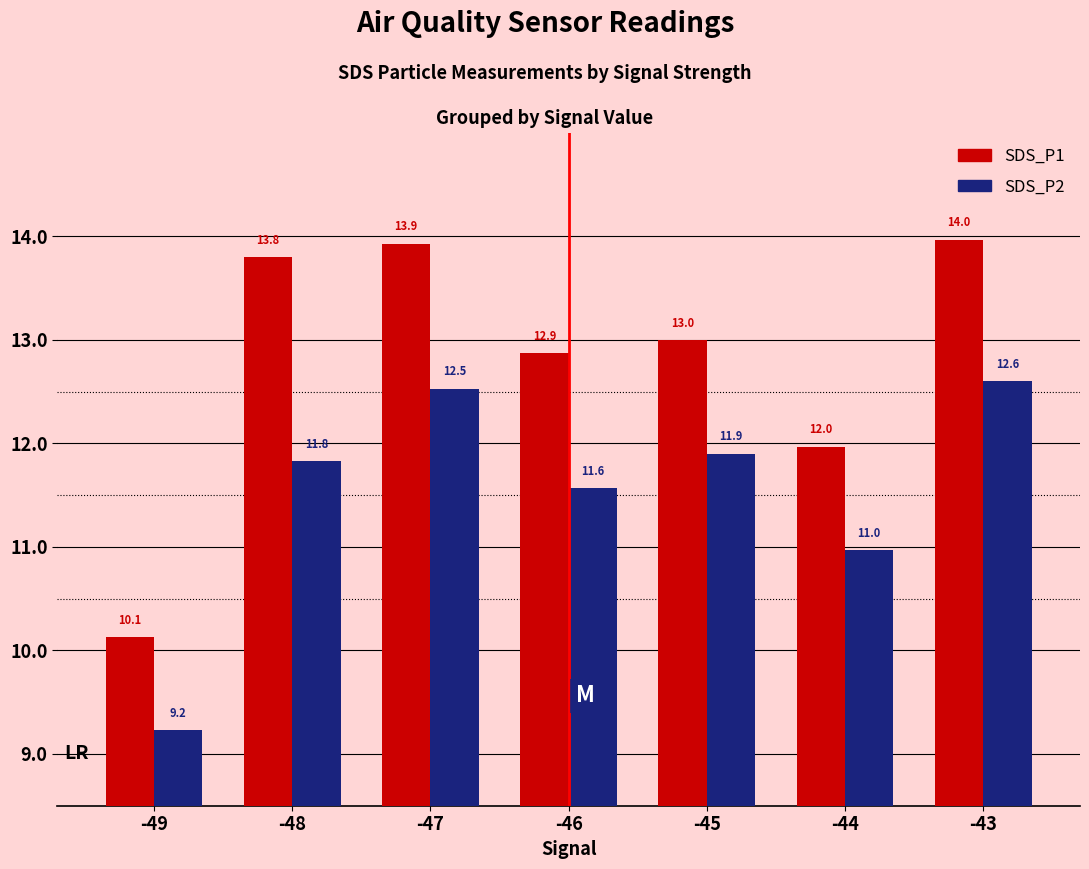

Between -48 and -47, which series saw the biggest shift?

SDS_P2